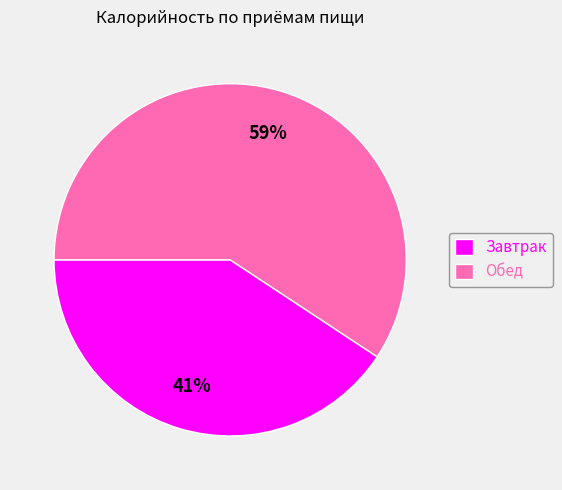

To the nearest percent, what portion does Обед represent?

59%